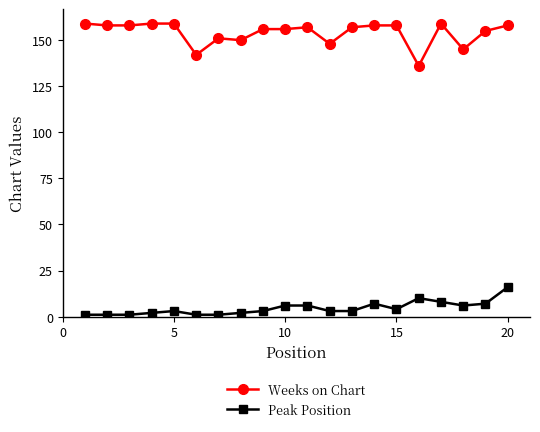

List the series in order of their peak value, lowest first.

Peak Position, Weeks on Chart